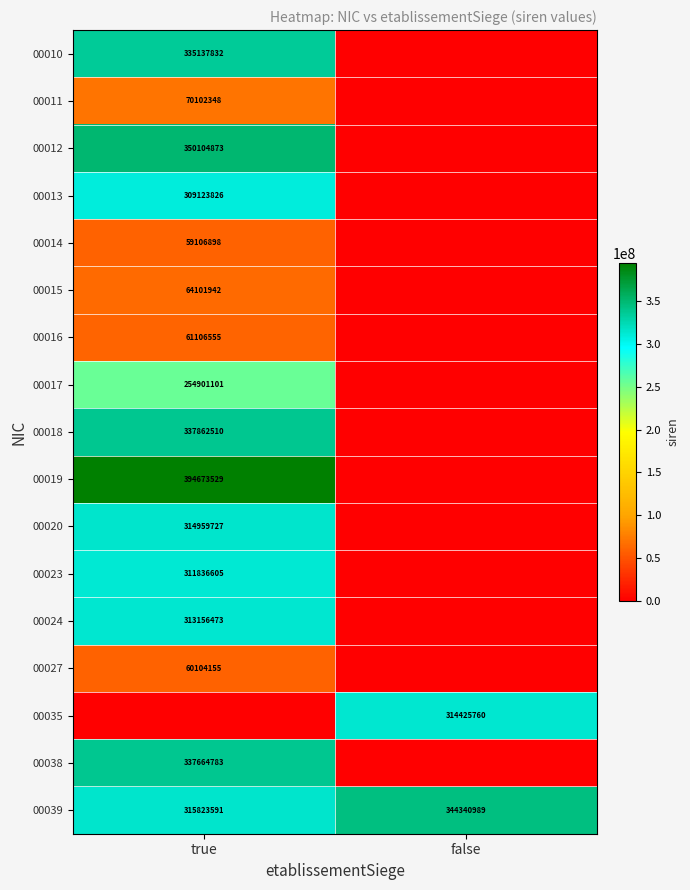

Where is 00039 nearest to the value 330082290?

true